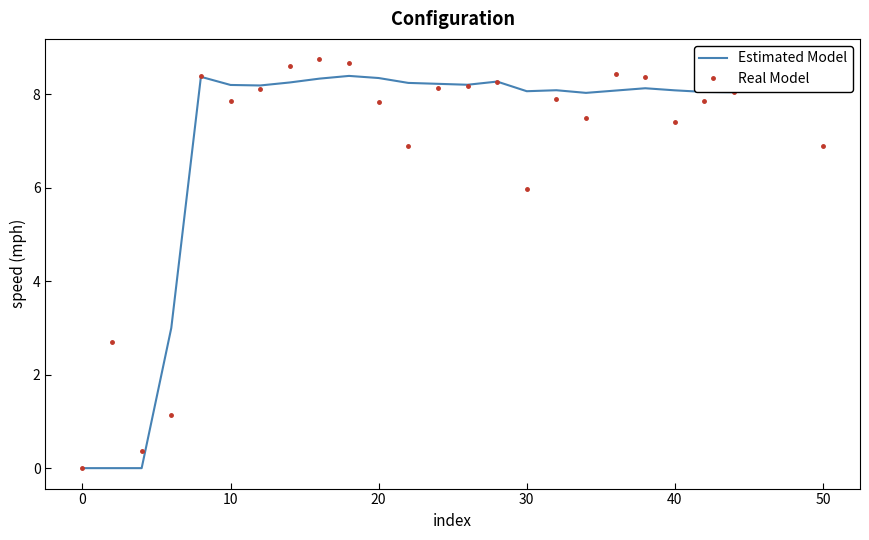

What is the maximum value for Real Model?

8.8